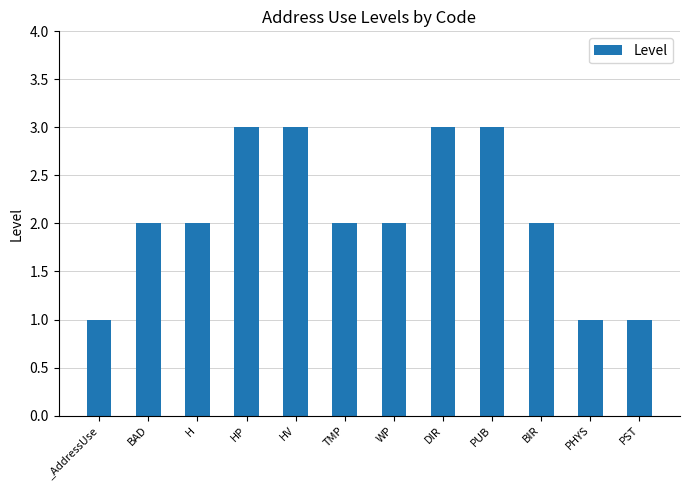

What is the change in value from HP to PST?

-2